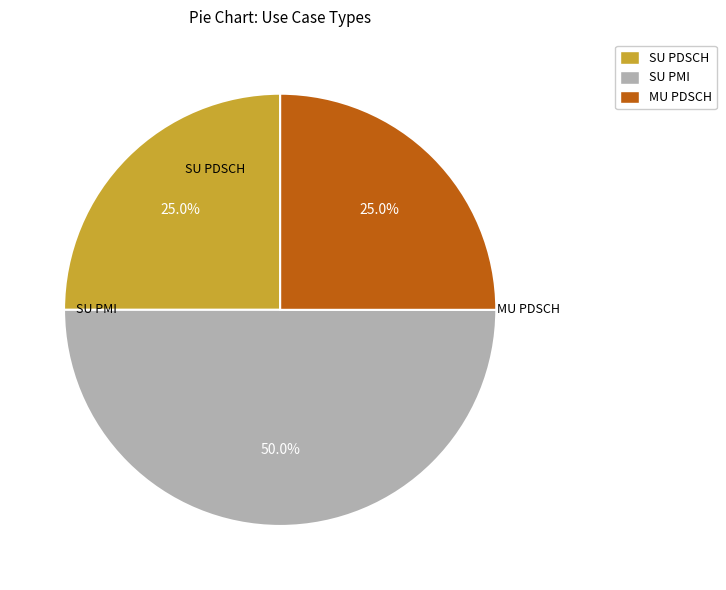

The SU PMI slice represents 62% of the pie. True or false?

False